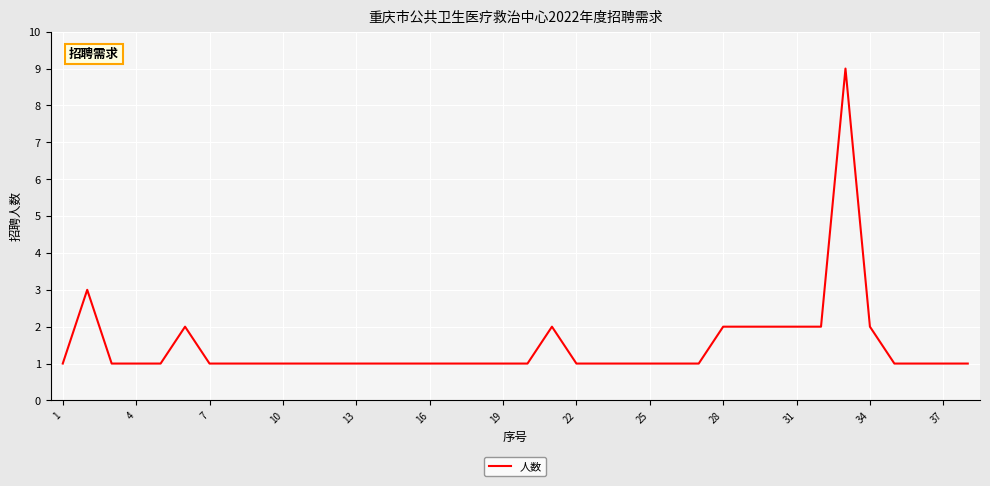

What is the difference between the maximum and minimum values?

8